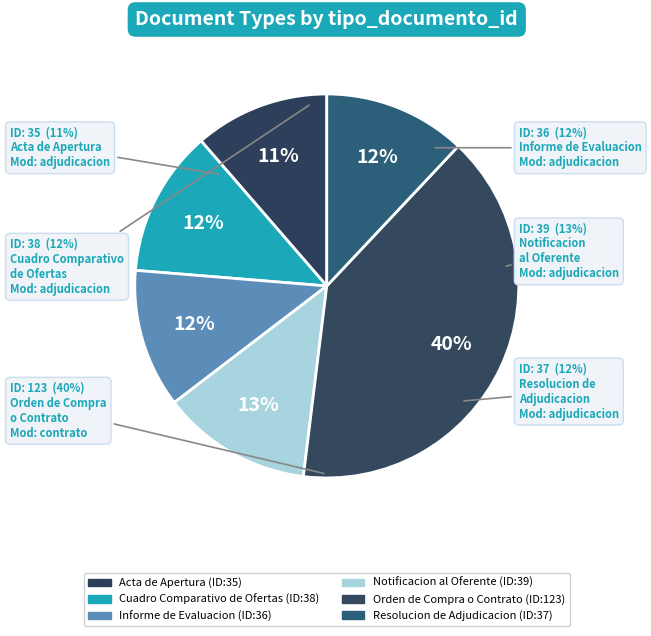

What is the ratio of the value at Orden de Compra o Contrato to the value at Informe de Evaluacion?

3.4